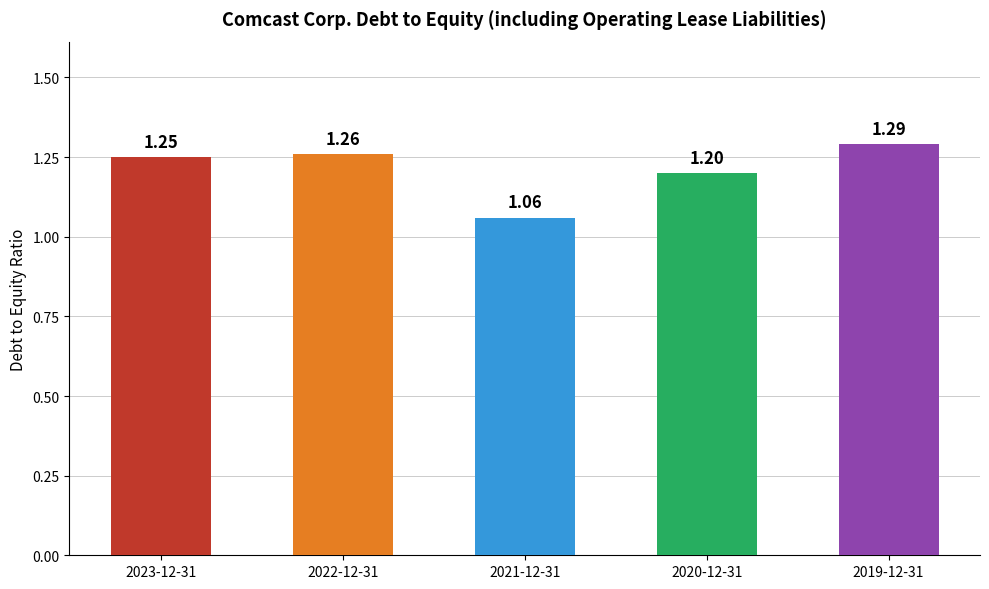

How many data points does each series have?

5